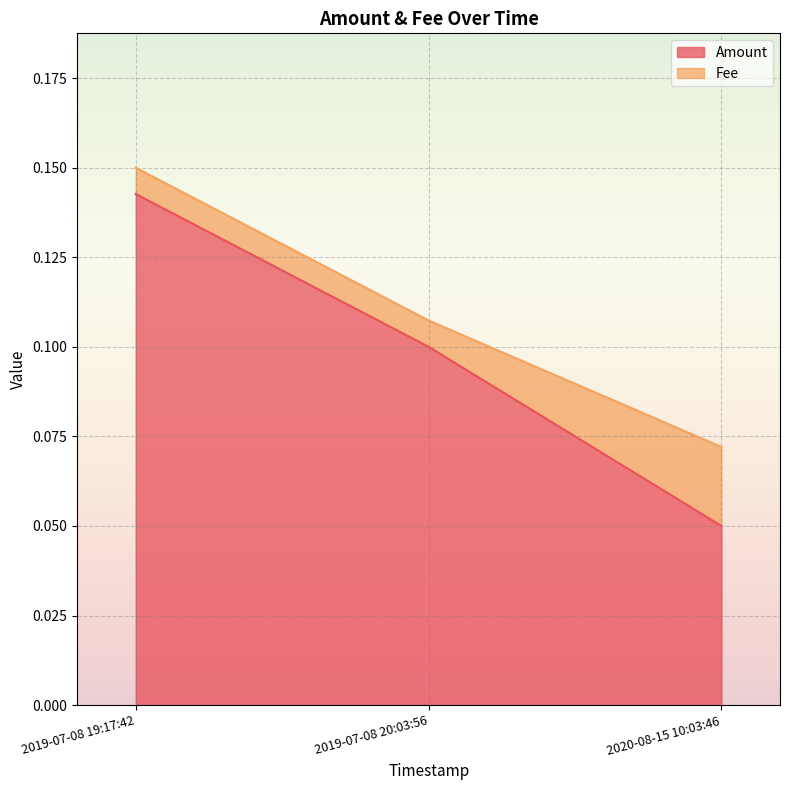

At which category is the sum across all series the highest?

2019-07-08 19:17:42